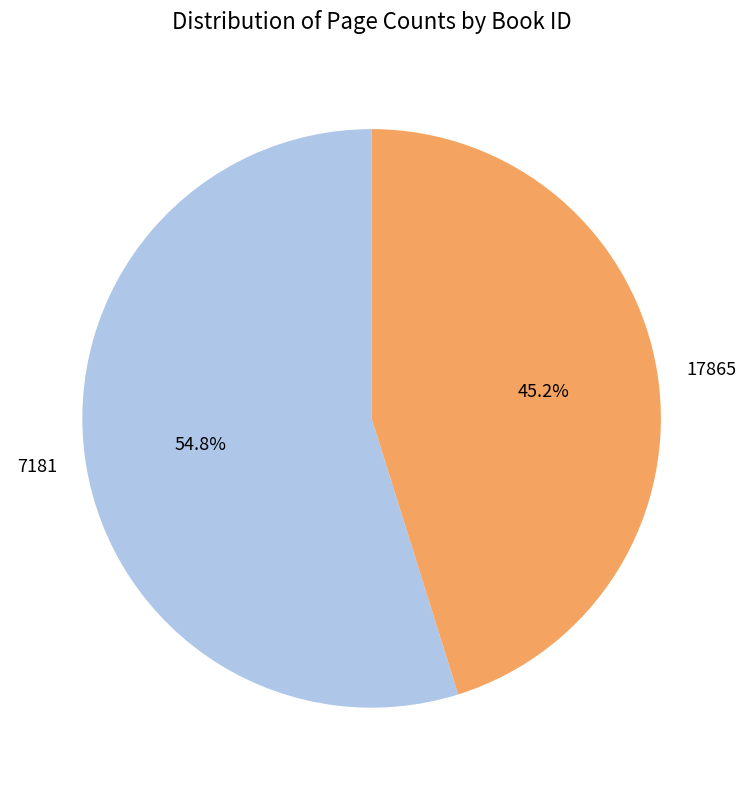

How many slices are in this pie chart?

2